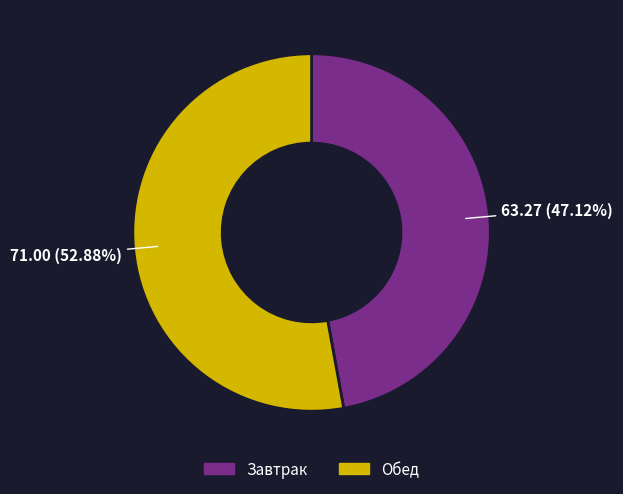

To the nearest percent, what portion does Обед represent?

53%